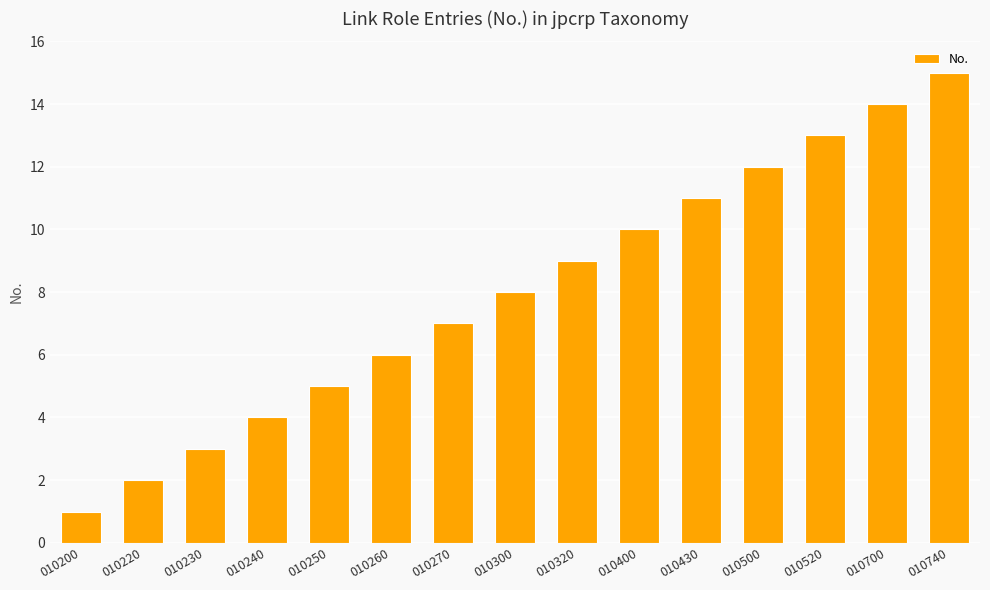

Reading right to left, transcribe all the data shown in this chart.

15	14	13	12	11	10	9	8	7	6	5	4	3	2	1